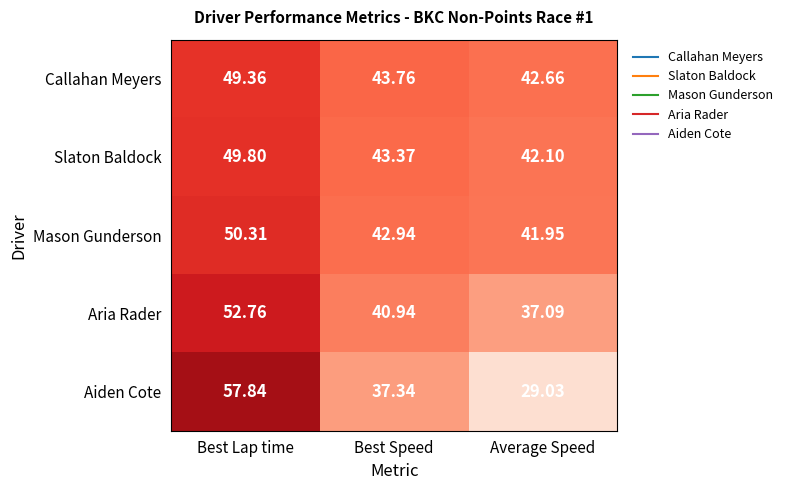

What is the total value across all series at Average Speed?

192.8